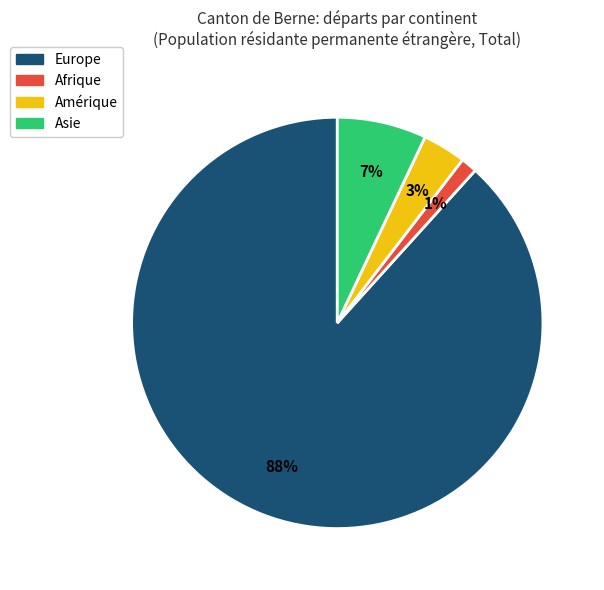

To the nearest percent, what is the average slice percentage?

25%